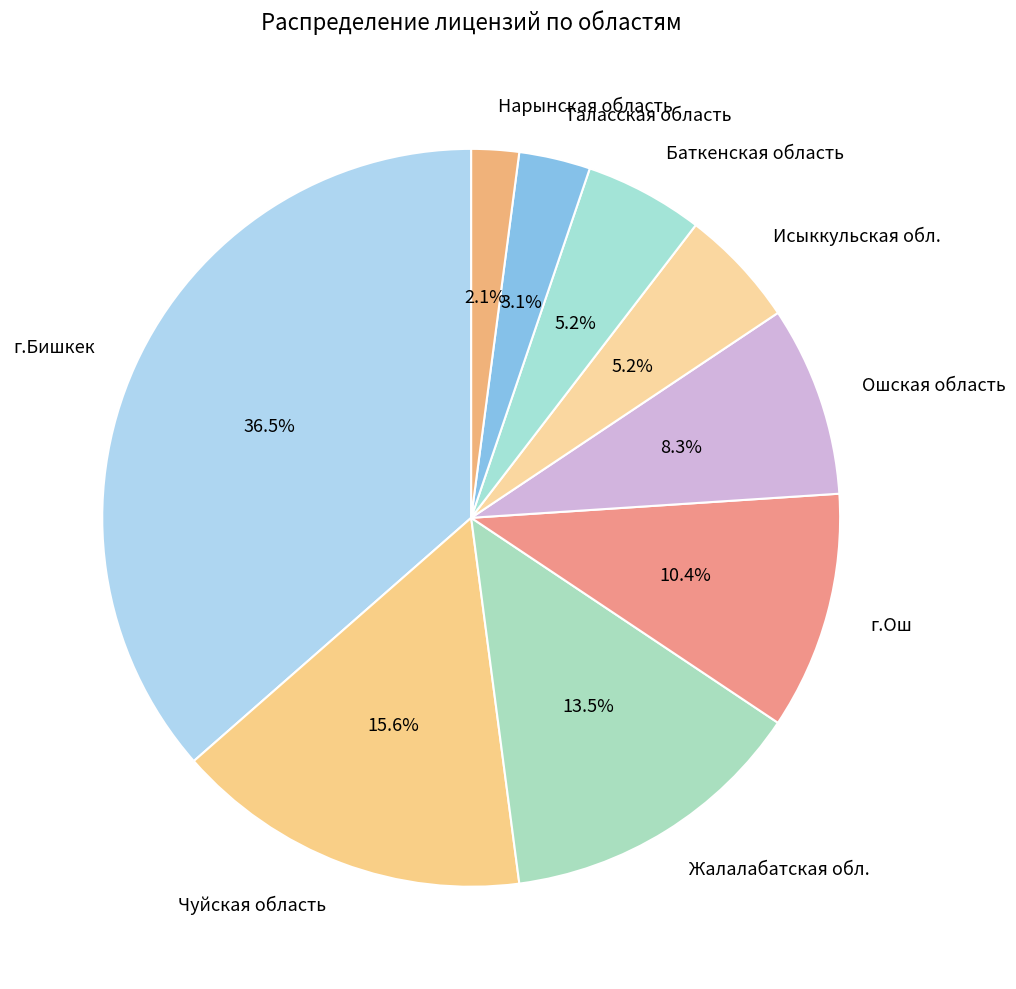

How much of the chart is everything except Исыккульская обл.?

94.8%